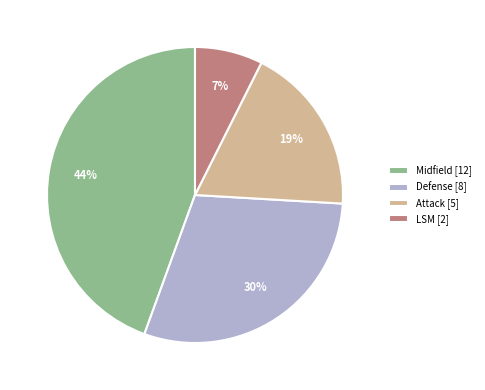

Is there any slice that represents more than half of the pie?

No